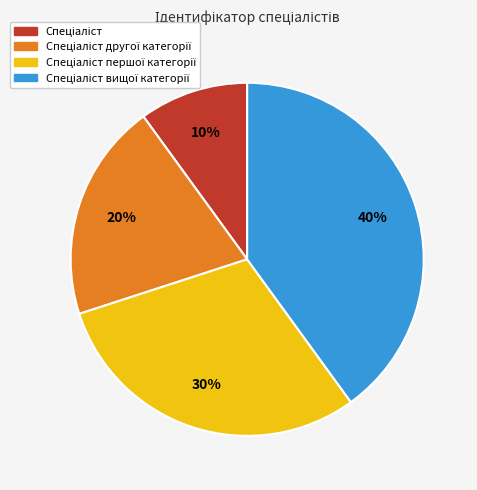

To the nearest percent, what is the average slice percentage?

25%